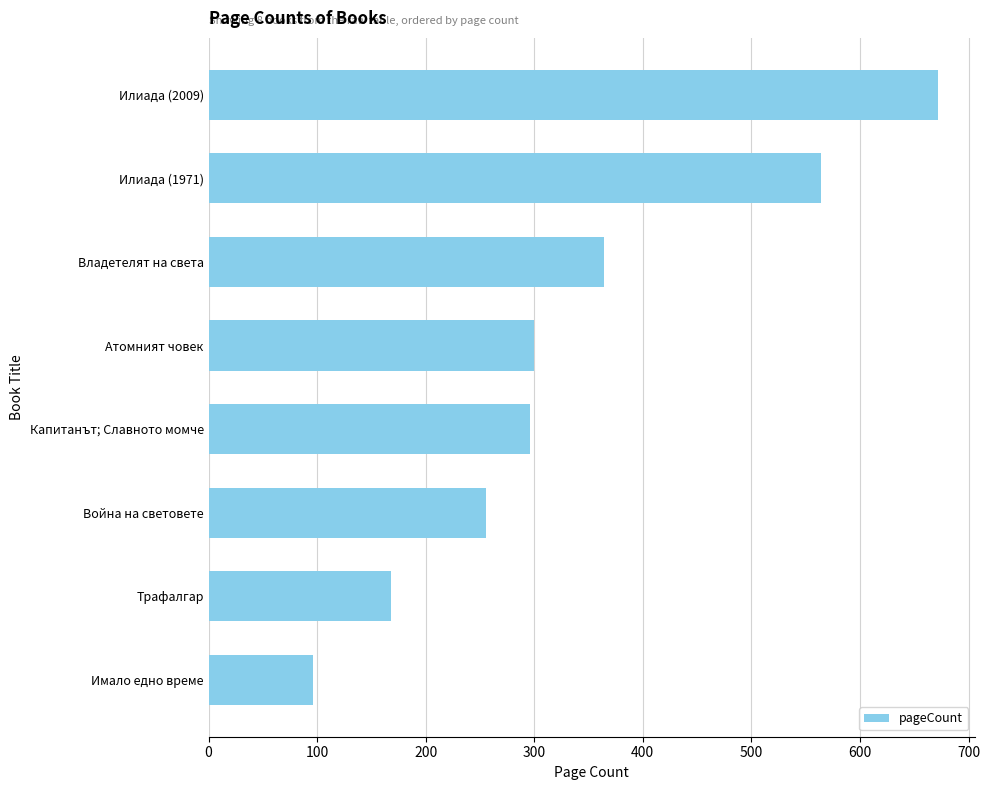

The chart shows a value of 441 at Атомният човек. True or false?

False